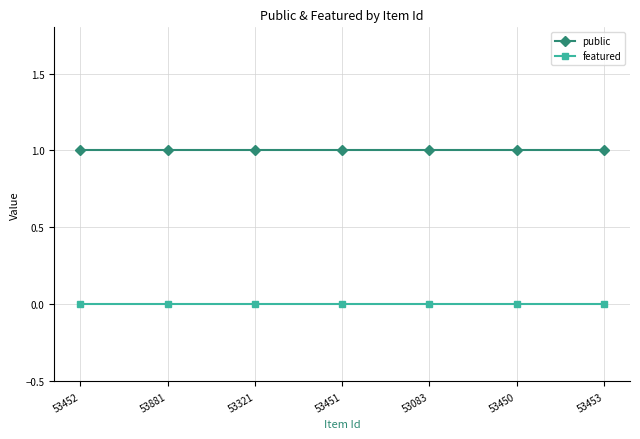

Which series has the largest total across all categories?

public